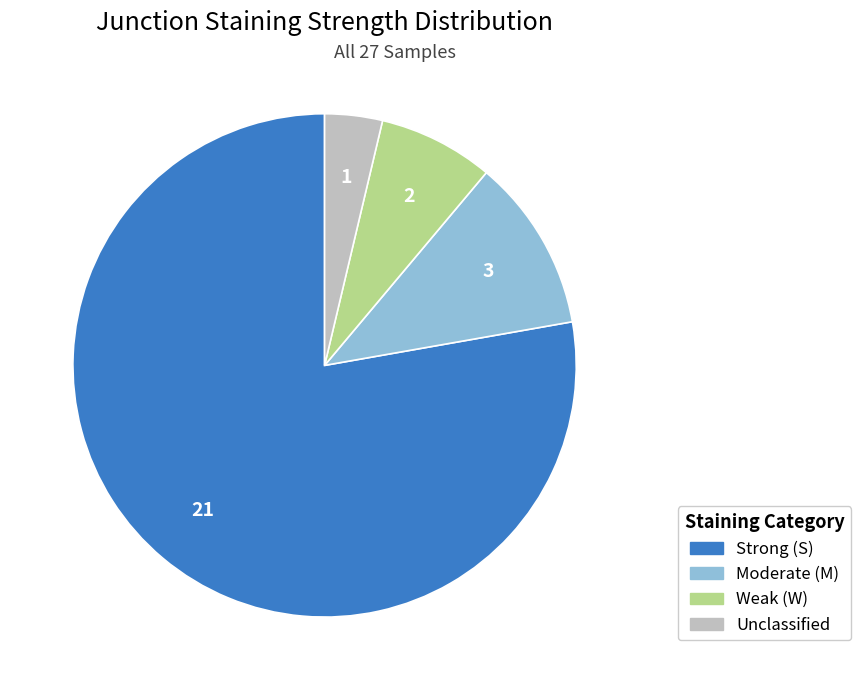

Is there a majority slice in this chart?

Yes